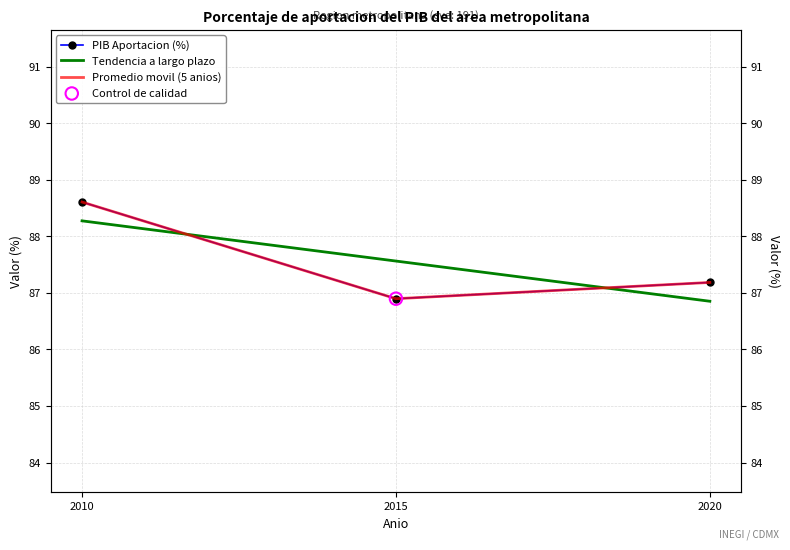

At how many categories does at least one series exceed 87?

3